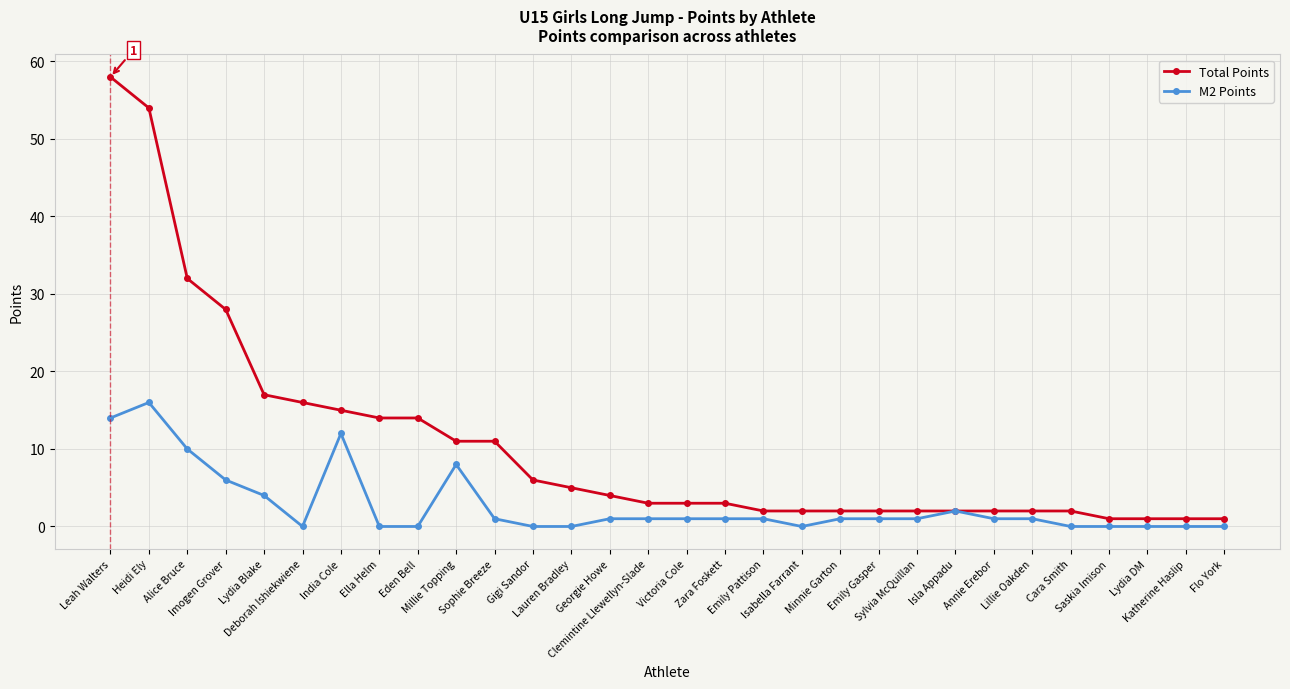

Reading left to right, transcribe all the data shown in this chart.

Total Points: Leah Walters=58	Heidi Ely=54	Alice Bruce=32	Imogen Grover=28	Lydia Blake=17	Deborah Ishiekwiene=16	India Cole=15	Ella Helm=14	Eden Bell=14	Millie Topping=11	Sophie Breeze=11	Gigi Sandor=6	Lauren Bradley=5	Georgie Howe=4	Clemintine Llewellyn-Slade=3	Victoria Cole=3	Zara Foskett=3	Emily Pattison=2	Isabella Farrant=2	Minnie Garton=2	Emily Gasper=2	Sylvia McQuillan=2	Isla Appadu=2	Annie Erebor=2	Lillie Oakden=2	Cara Smith=2	Saskia Imison=1	Lydia DM=1	Katherine Haslip=1	Flo York=1
M2 Points: Leah Walters=14	Heidi Ely=16	Alice Bruce=10	Imogen Grover=6	Lydia Blake=4	Deborah Ishiekwiene=0	India Cole=12	Ella Helm=0	Eden Bell=0	Millie Topping=8	Sophie Breeze=1	Gigi Sandor=0	Lauren Bradley=0	Georgie Howe=1	Clemintine Llewellyn-Slade=1	Victoria Cole=1	Zara Foskett=1	Emily Pattison=1	Isabella Farrant=0	Minnie Garton=1	Emily Gasper=1	Sylvia McQuillan=1	Isla Appadu=2	Annie Erebor=1	Lillie Oakden=1	Cara Smith=0	Saskia Imison=0	Lydia DM=0	Katherine Haslip=0	Flo York=0